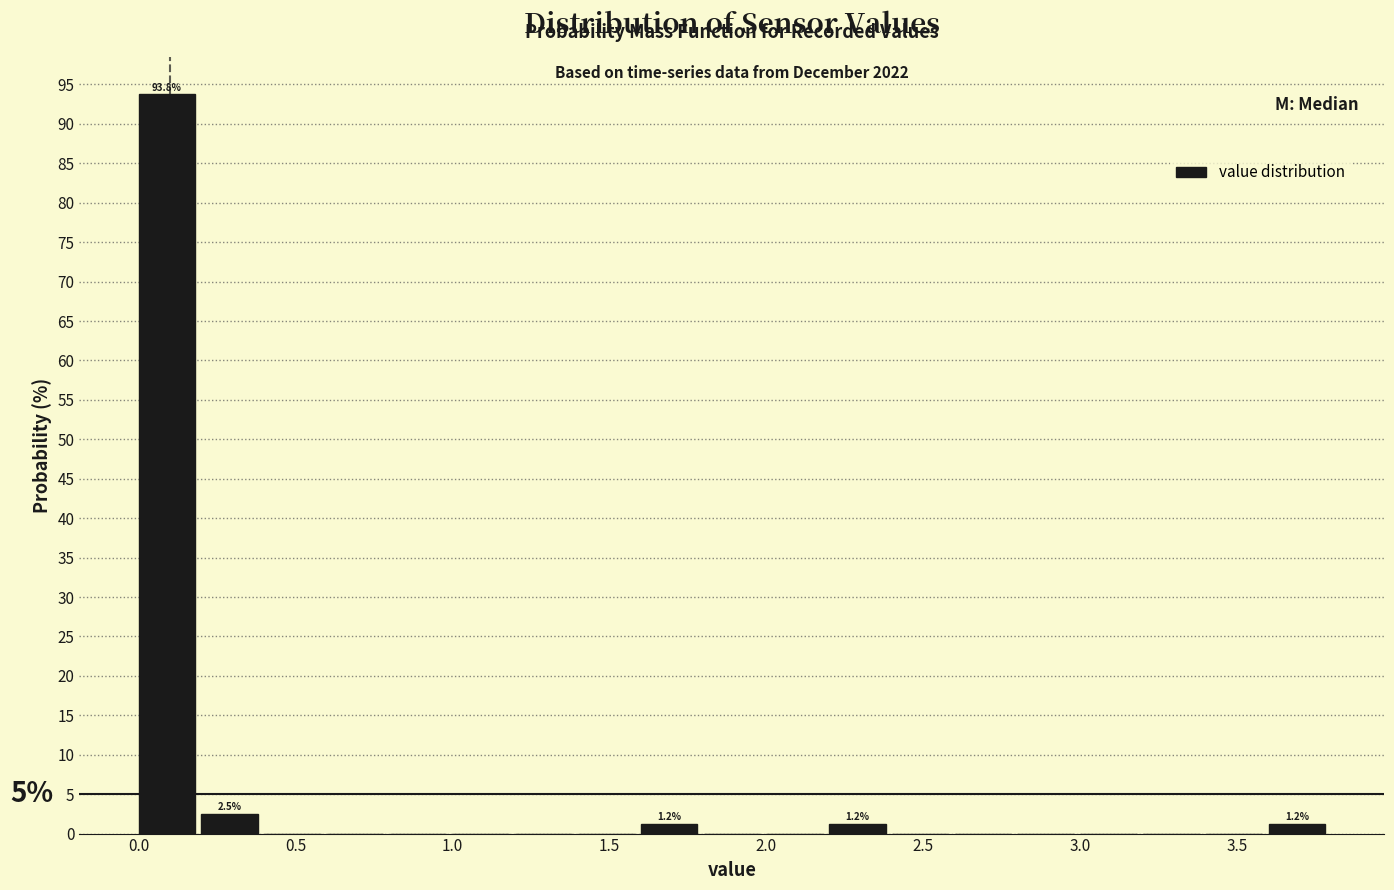

Which range on the x-axis has the tallest bar?

0.0 to 0.2